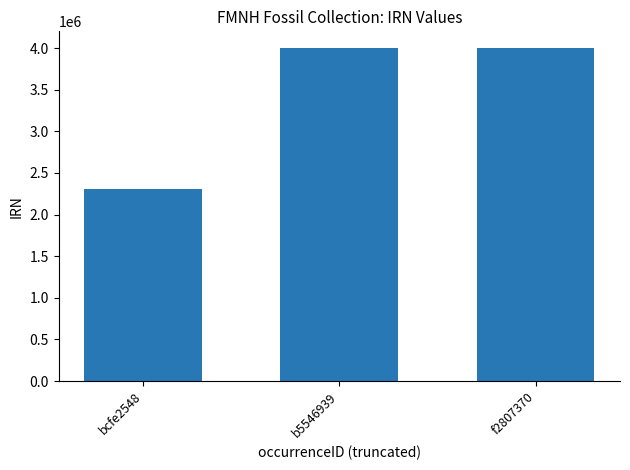

What is the difference between the values at f2807370 and bcfe2548?

1695407